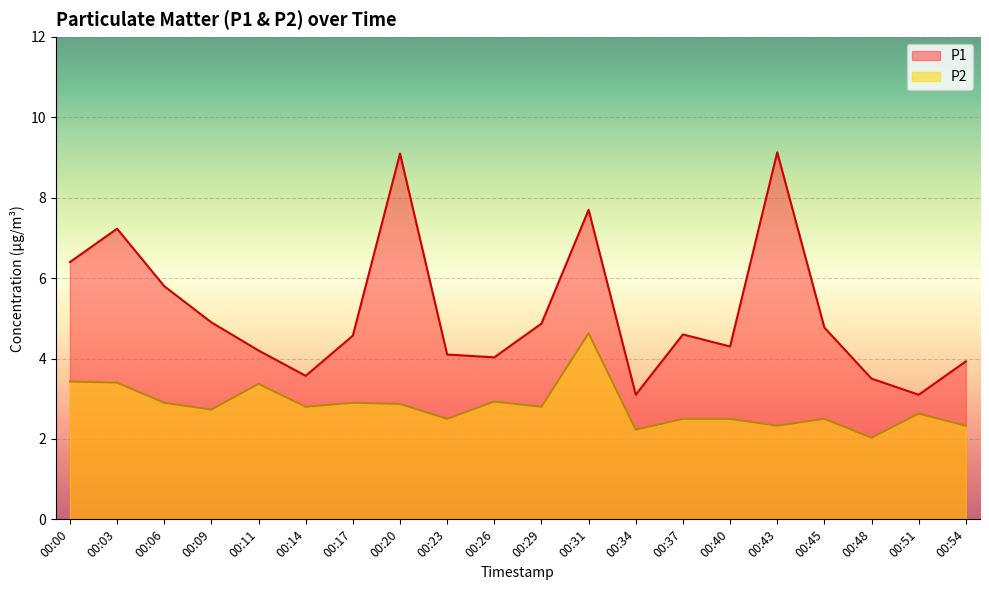

True or false: P2 and P1 intersect in this chart.

False